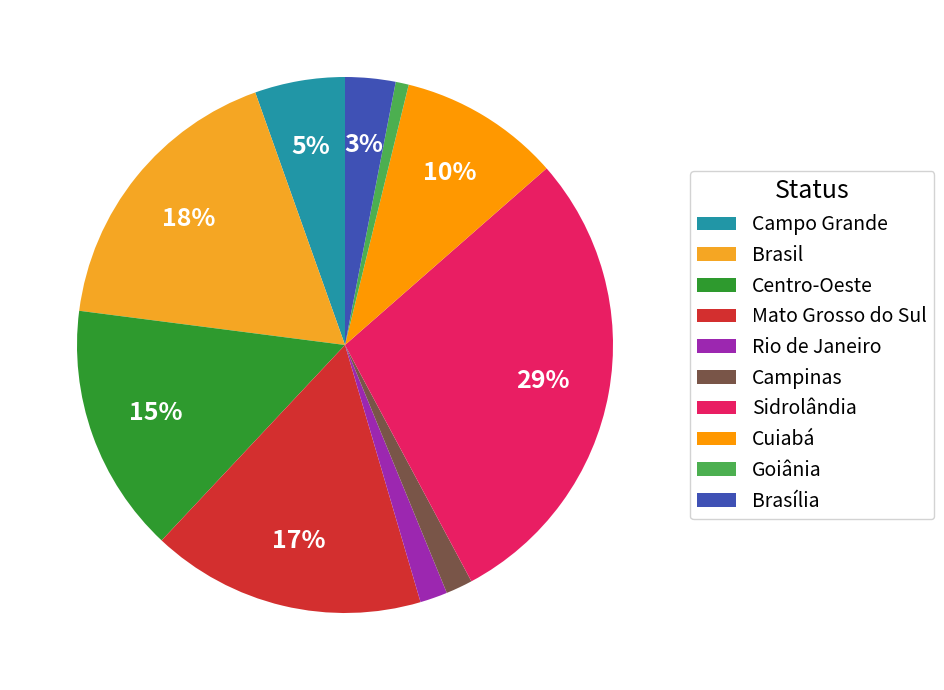

What is the largest slice in the pie chart?

Sidrolândia